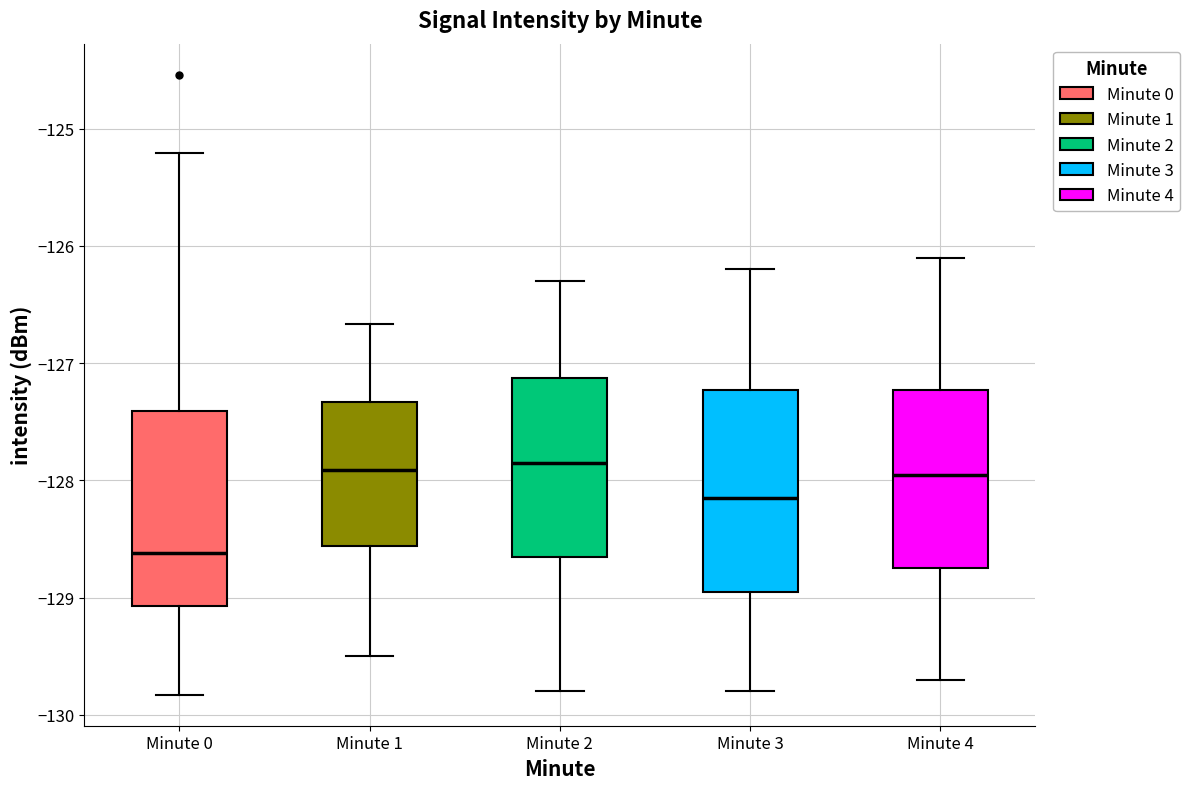

Reading left to right, read every box against the y-axis: the position of its median line, the range the box covers, and the ends of its whiskers. The values are not printed on the chart, so give them approximately, as read against the axis.

Minute 0: median -128.6, box -129.1 to -127.4, whiskers -129.8 to -125.2
Minute 1: median -127.9, box -128.6 to -127.3, whiskers -129.5 to -126.7
Minute 2: median -127.8, box -128.6 to -127.1, whiskers -129.8 to -126.3
Minute 3: median -128.1, box -128.9 to -127.2, whiskers -129.8 to -126.2
Minute 4: median -127.9, box -128.7 to -127.2, whiskers -129.7 to -126.1